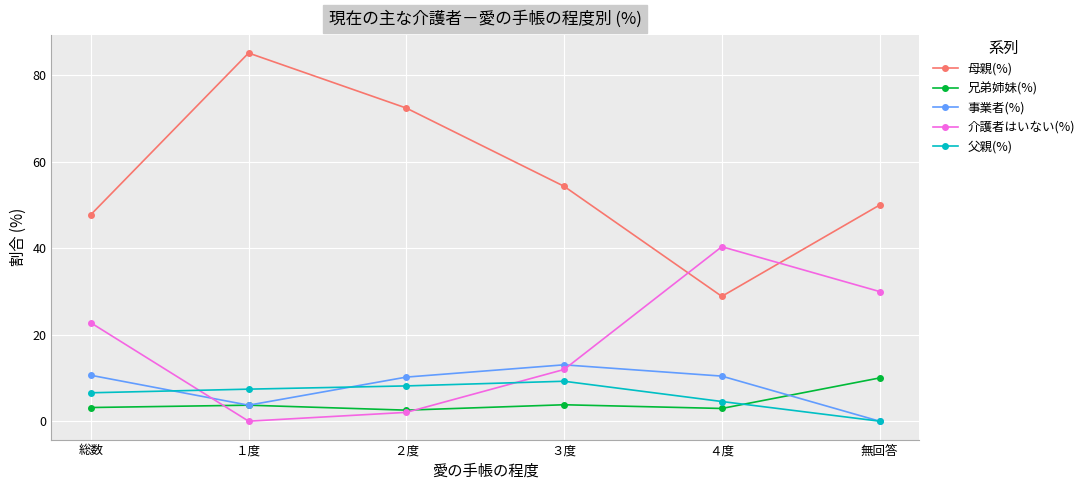

What is the sum of the 兄弟姉妹(%) values at １度 and 無回答?

13.7